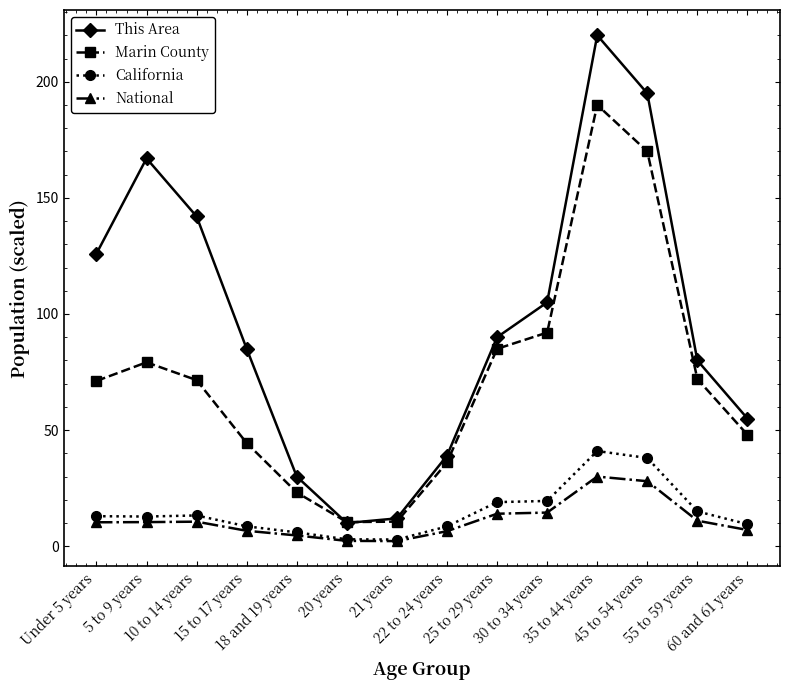

True or false: National and This Area cross at least once.

False